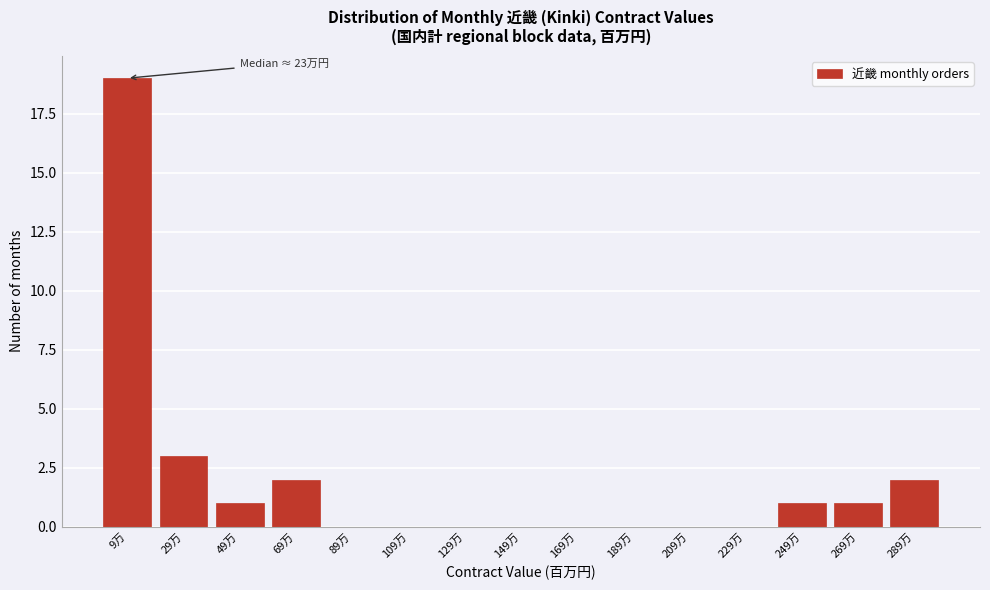

Reading left to right, list all the values displayed in this chart.

9万=19	29万=3	49万=1	69万=2	89万=0	109万=0	129万=0	149万=0	169万=0	189万=0	209万=0	229万=0	249万=1	269万=1	289万=2